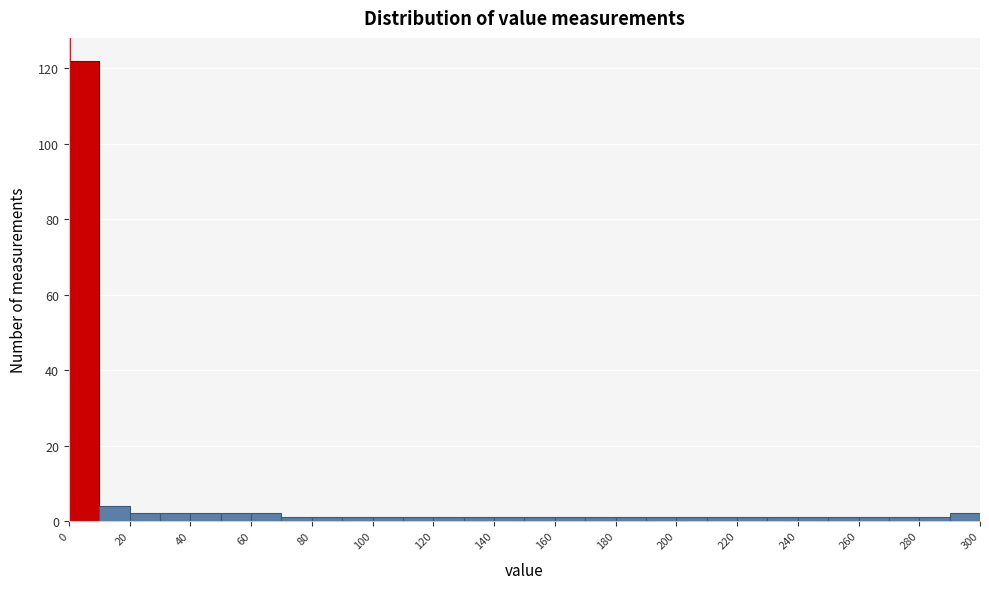

Over which range of the x-axis is the bar tallest?

0 to 10